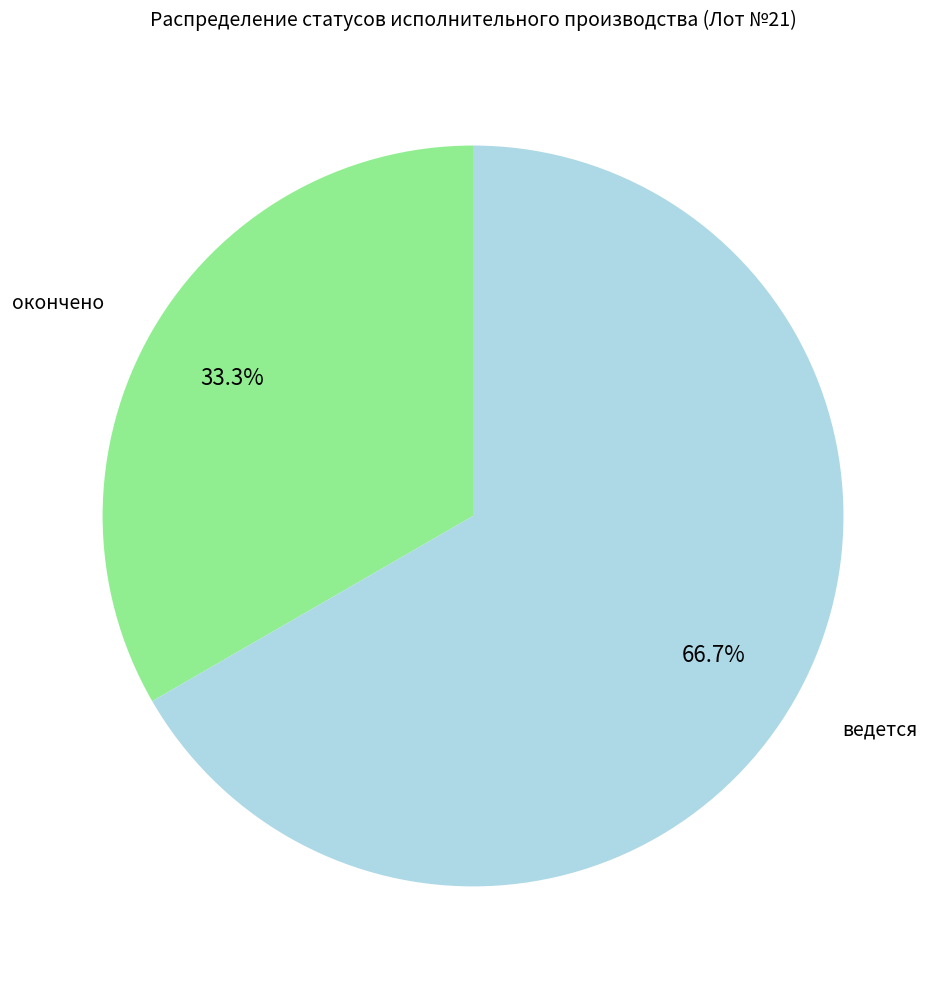

To the nearest percent, what is the combined percentage of ведется and окончено?

100%